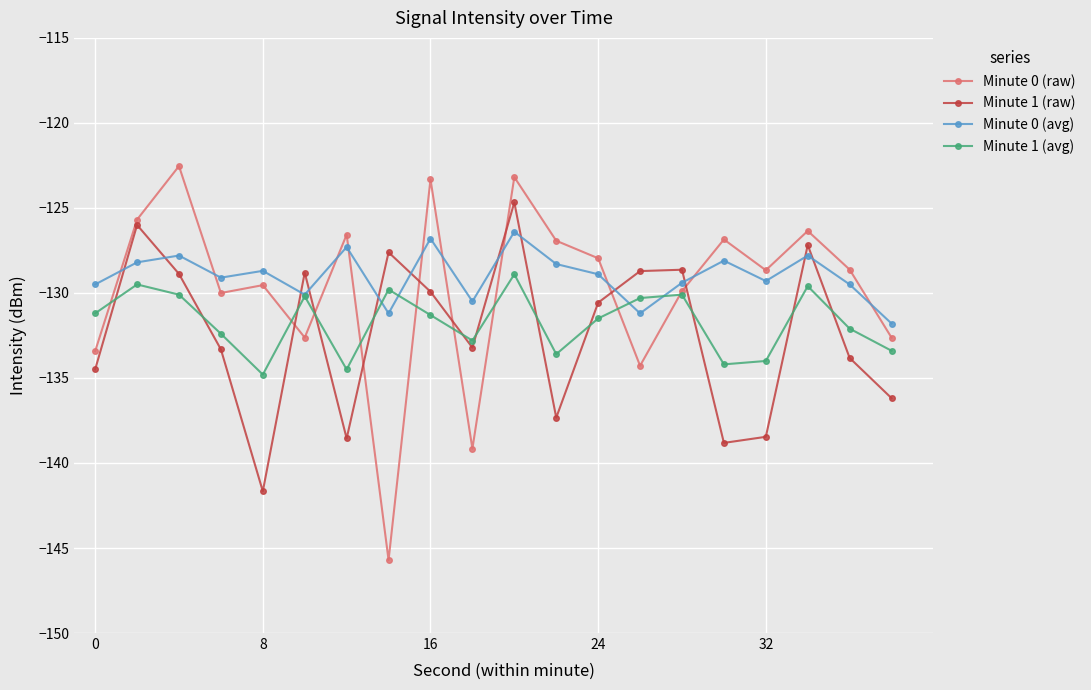

List the series in order of their overall mean, lowest first.

Minute 1 (raw), Minute 1 (avg), Minute 0 (raw), Minute 0 (avg)